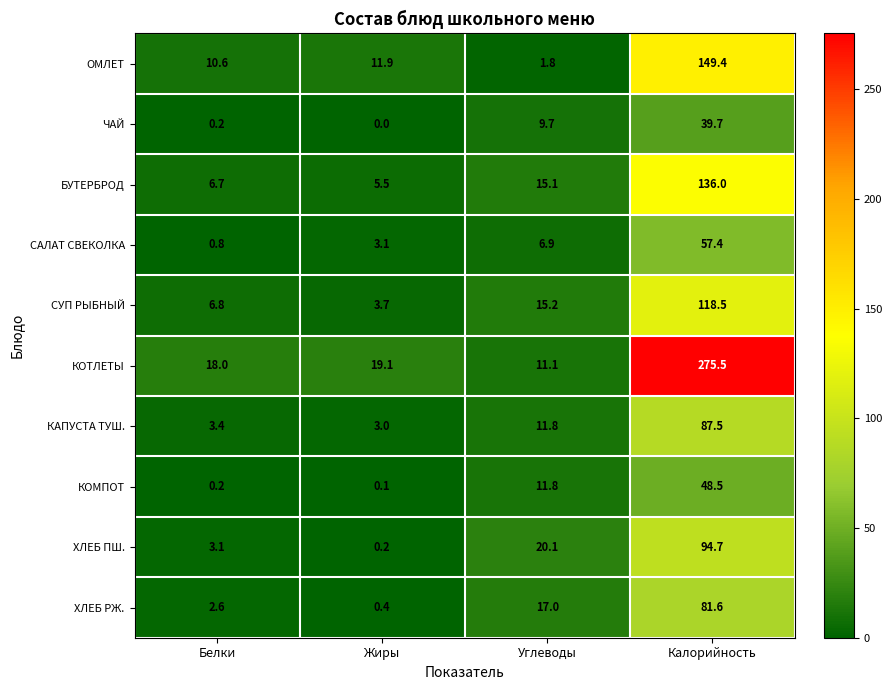

What is the spread (max minus min) of values at Жиры?

19.1